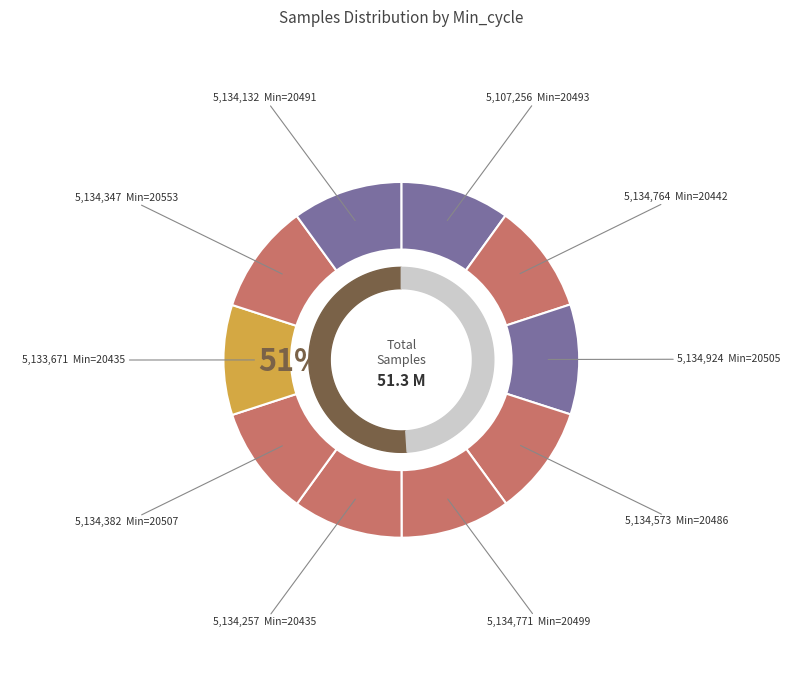

Count the number of slices in the pie.

10